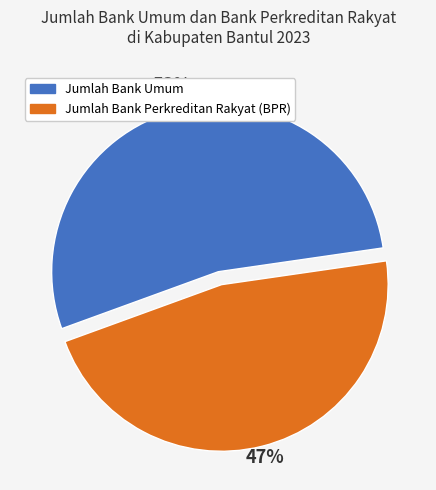

The Jumlah Bank Perkreditan Rakyat (BPR) slice represents 47% of the pie. True or false?

True